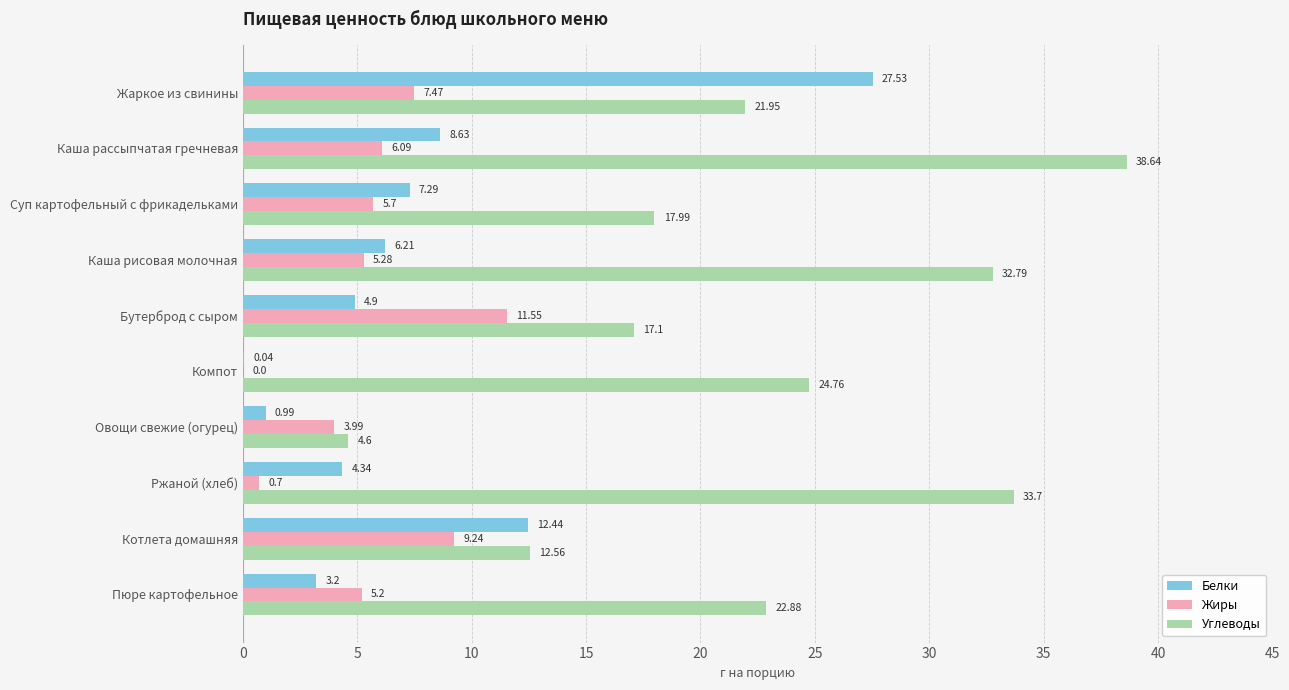

What is the sum of the Белки values at Овощи свежие (огурец) and Котлета домашняя?

13.4